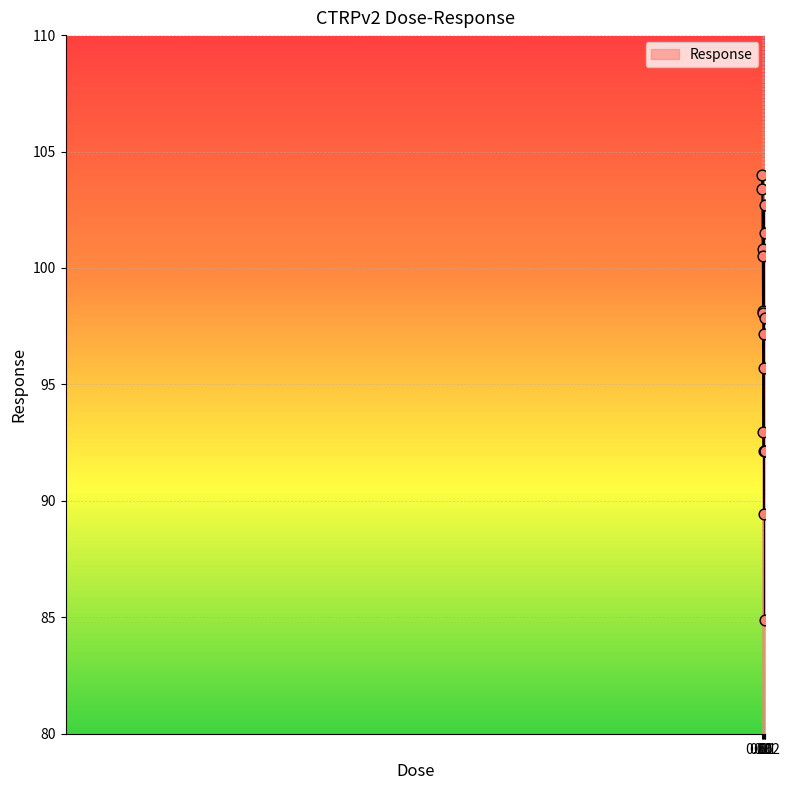

What is the difference between the maximum and minimum values?

19.1